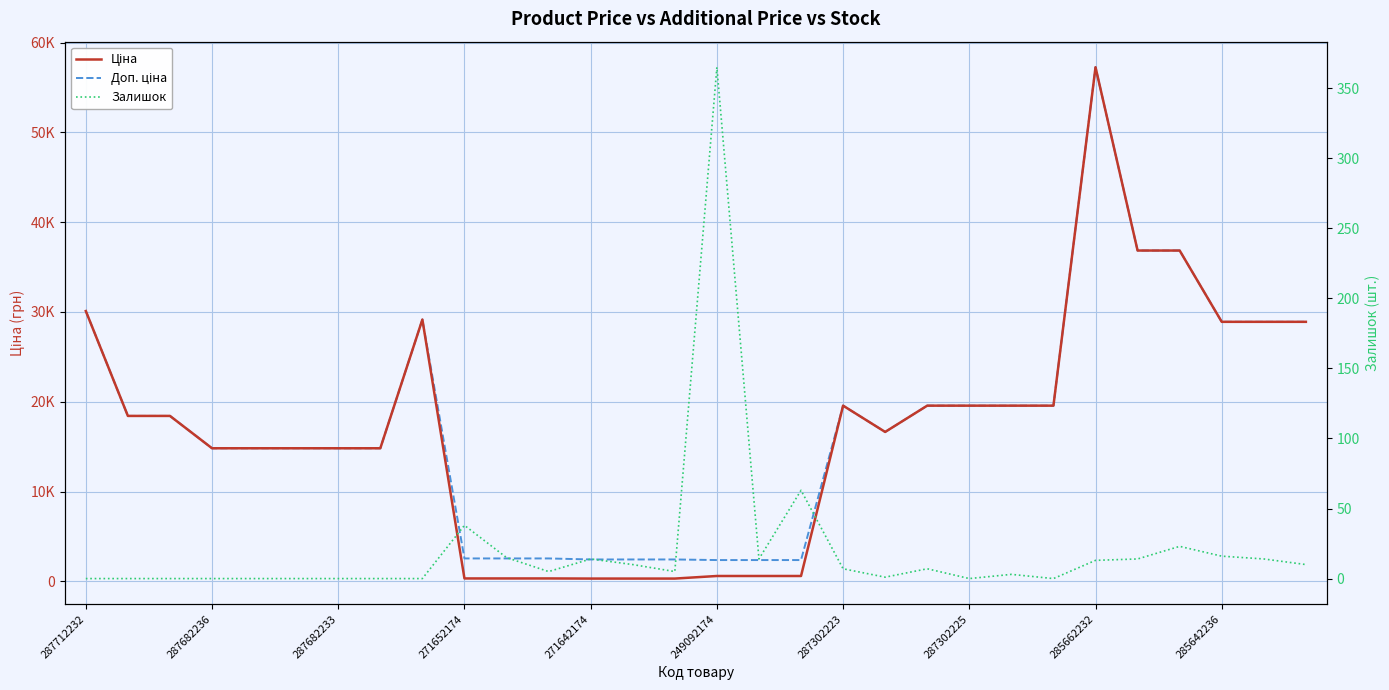

How many values in the Доп. ціна series exceed 18420?

15